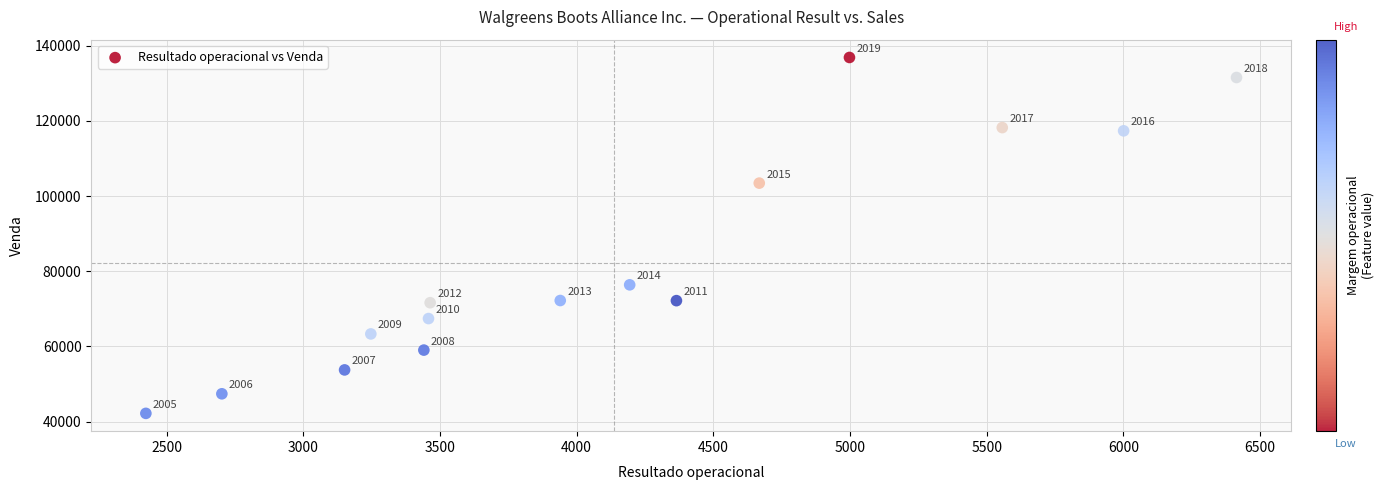

What Y value in the scatter plot is closest to 89534?

76392